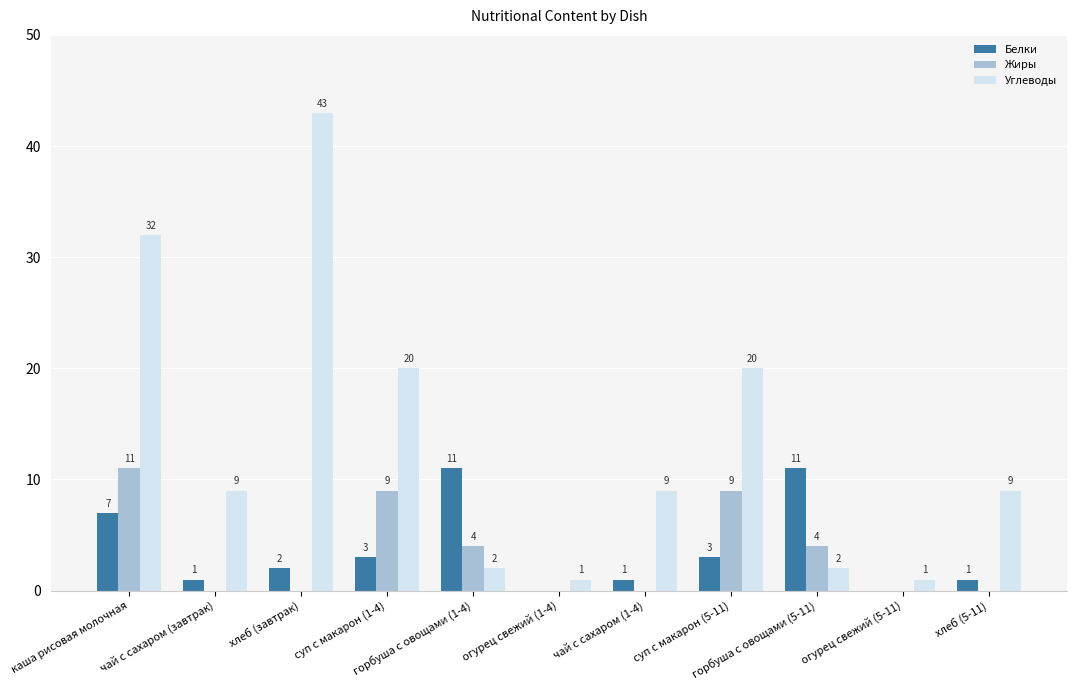

What are all the series names shown in the legend?

Белки, Жиры, Углеводы